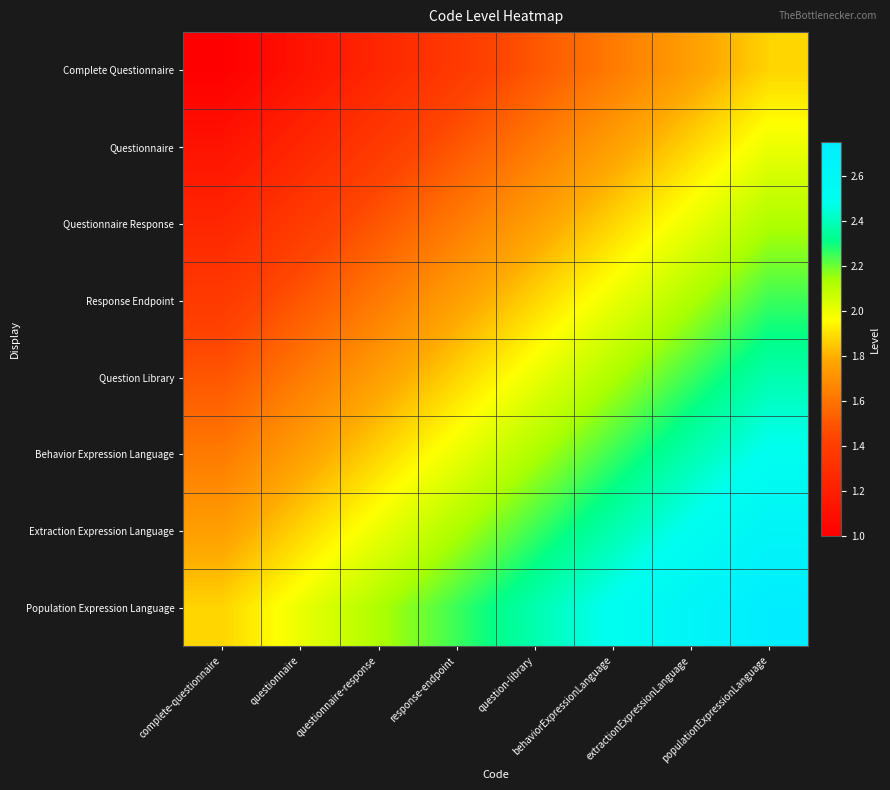

How many distinct data groups are displayed?

8